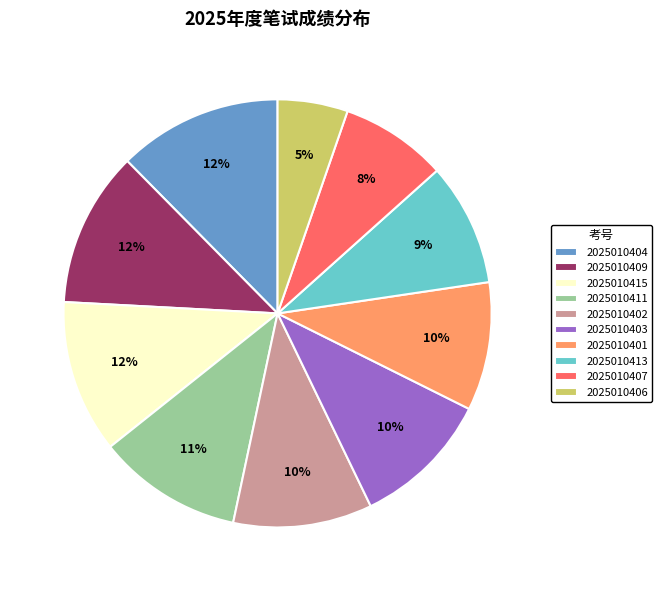

Does 2025010413 account for over 50% of the chart?

No